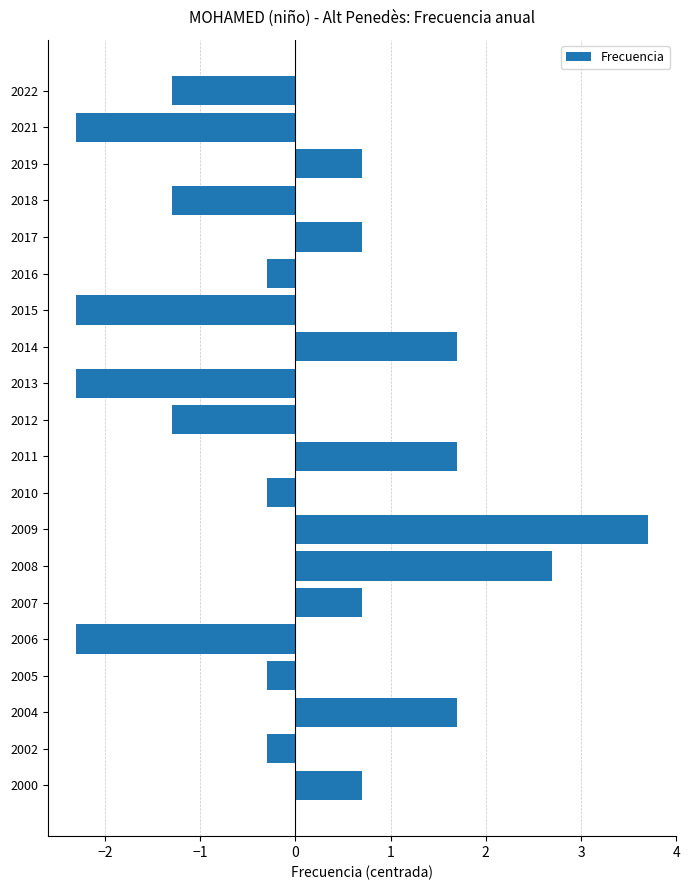

What is the value of the 8th bar from the top?

1.7